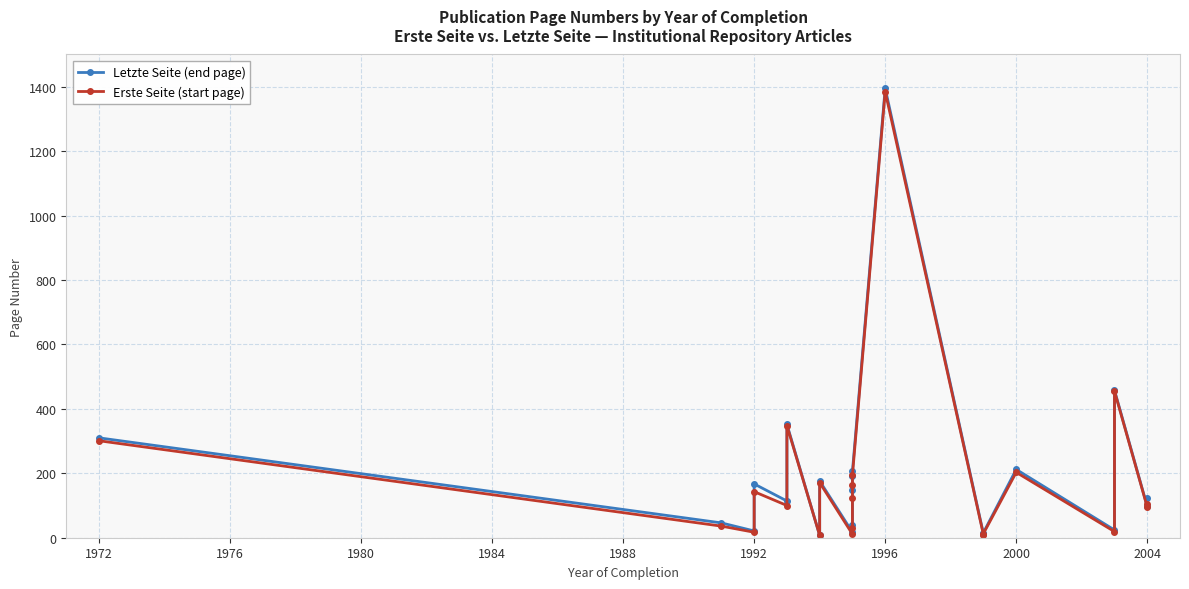

What is the difference between the maximum and minimum values in the Erste Seite (start page) series?

1378